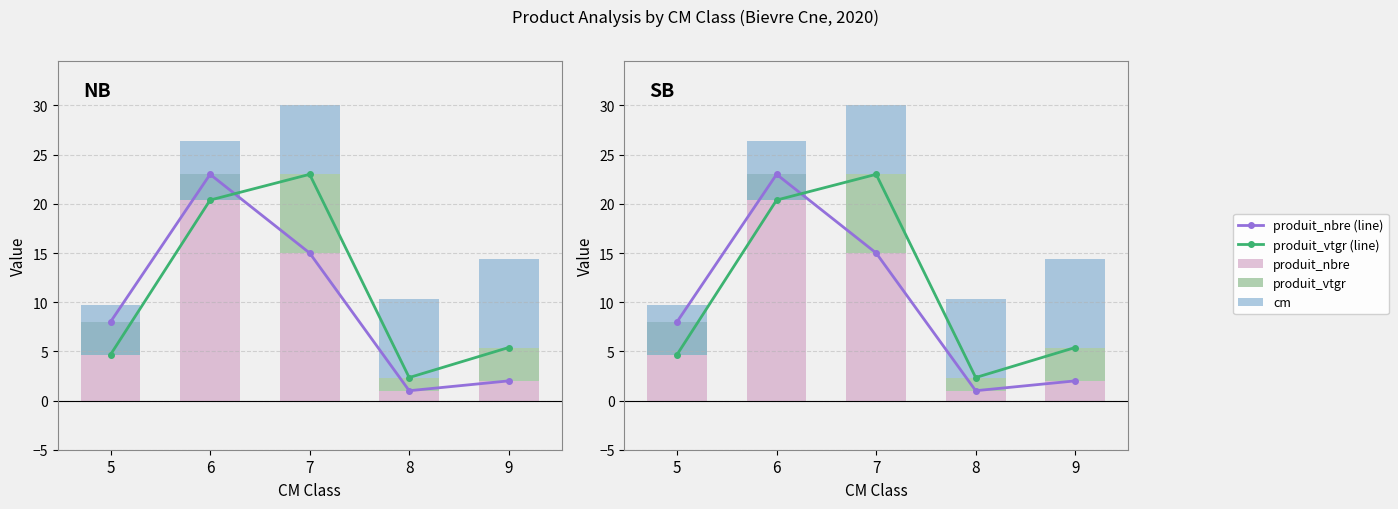

At how many categories does at least one series exceed 19?

2